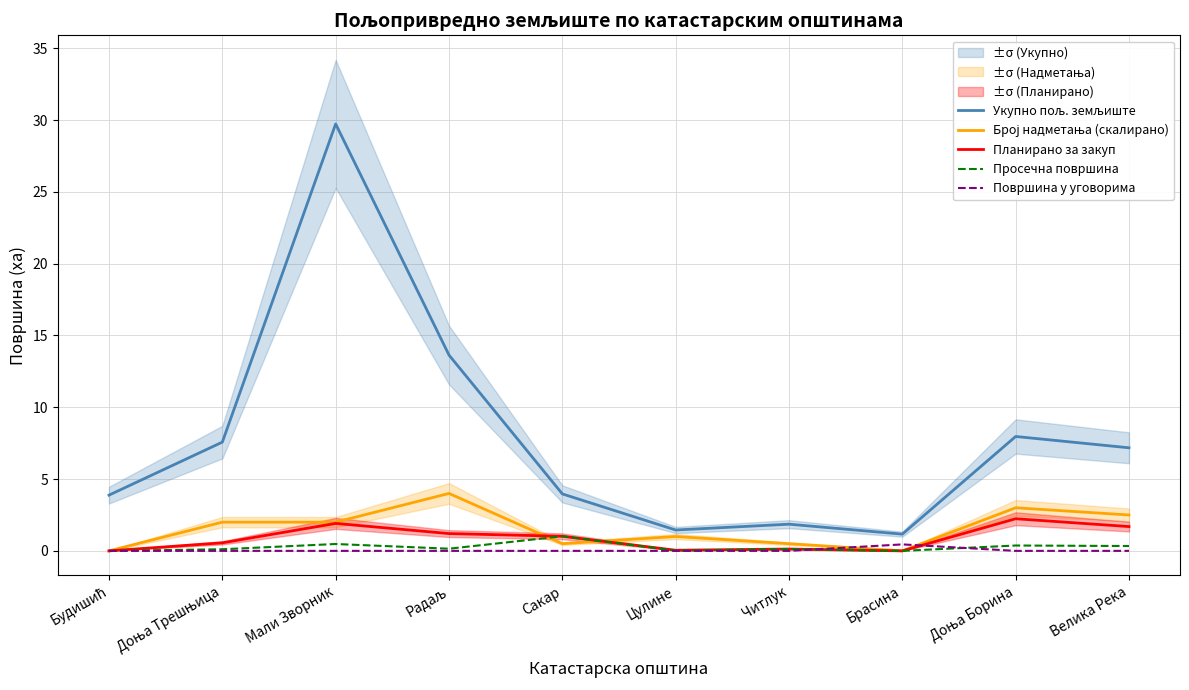

Between which two adjacent categories do Површина у уговорима and Планирано за закуп first intersect?

Читлук and Брасина